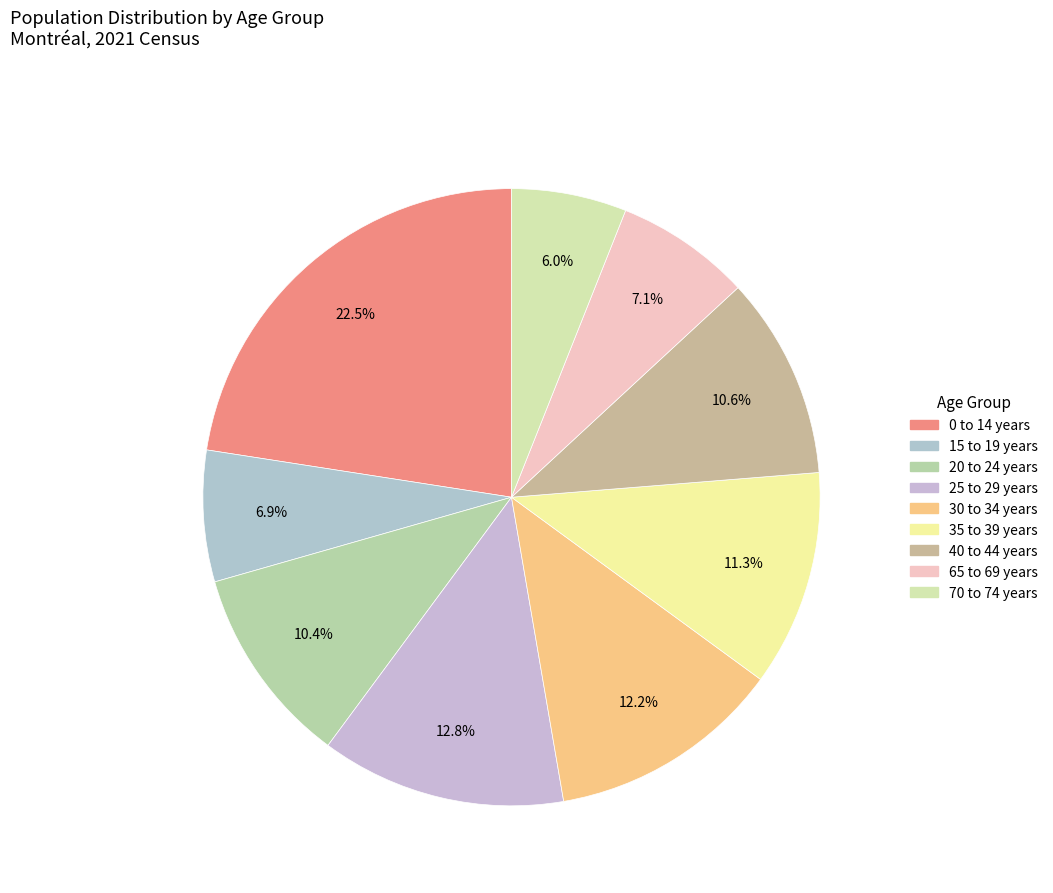

What is the total percentage of 20 to 24 years and 25 to 29 years?

23.3%